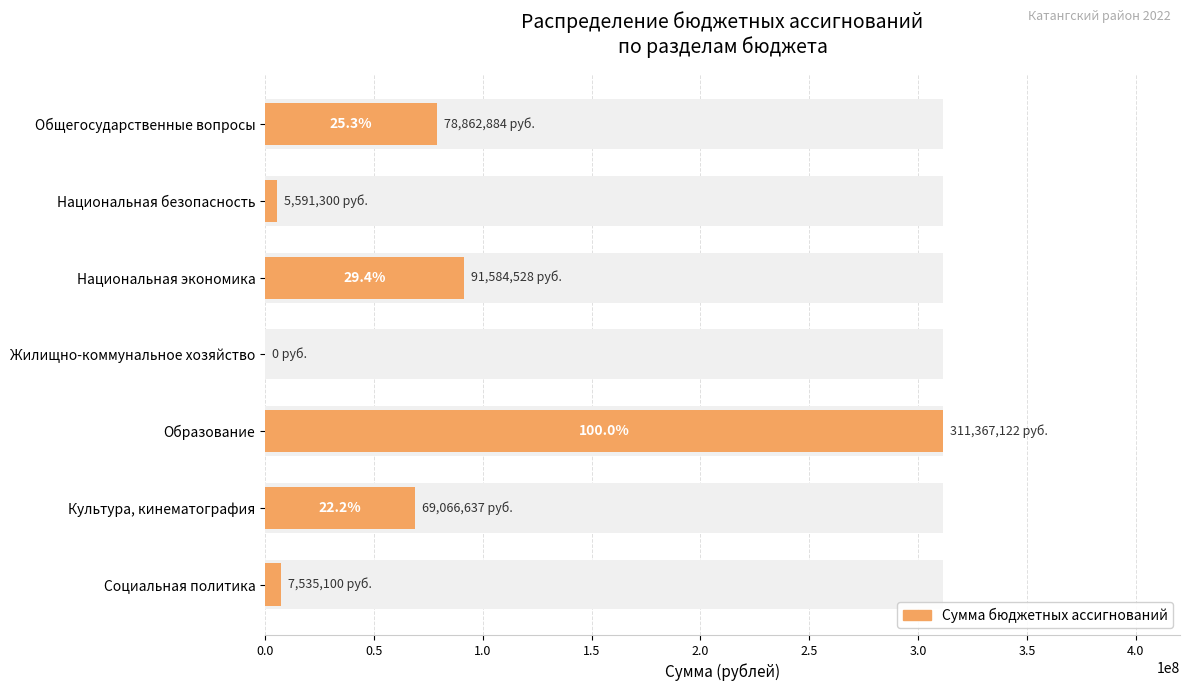

What is the difference between the second highest and minimum values?

91584528.0